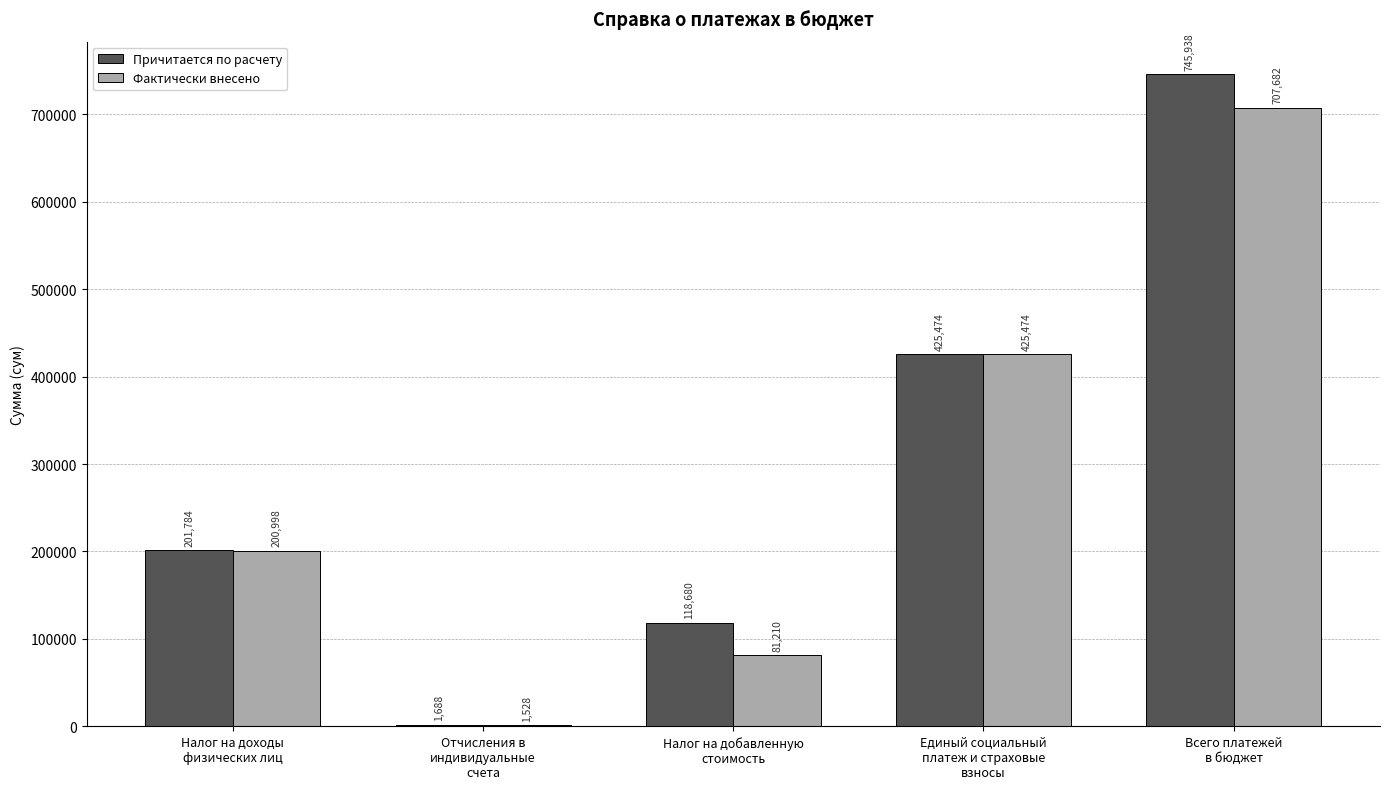

What is the sum of all Причитается по расчету values?

1493564